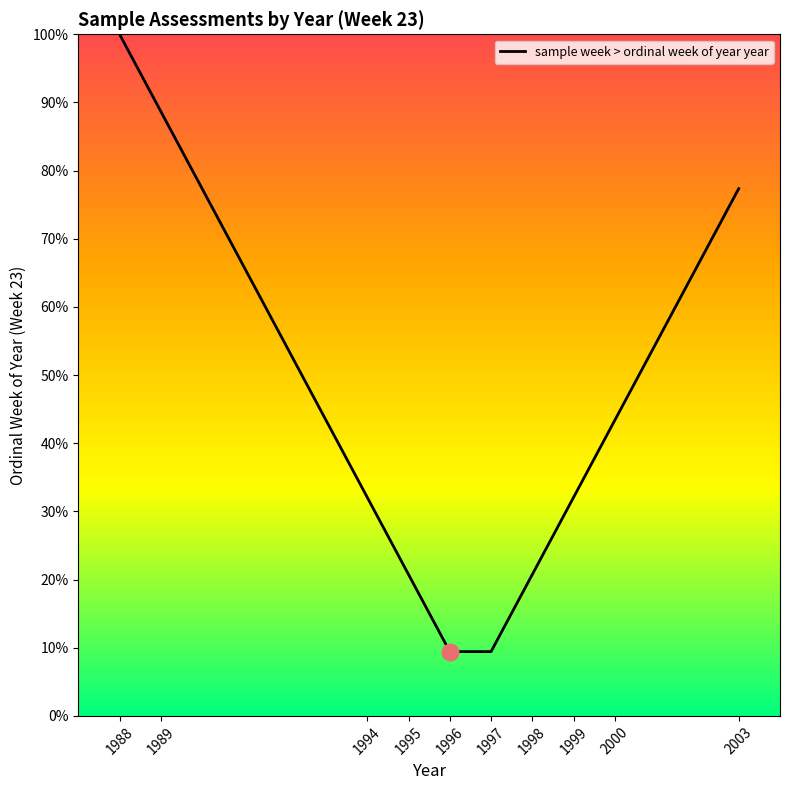

What value does the data have at 1988?

100.0